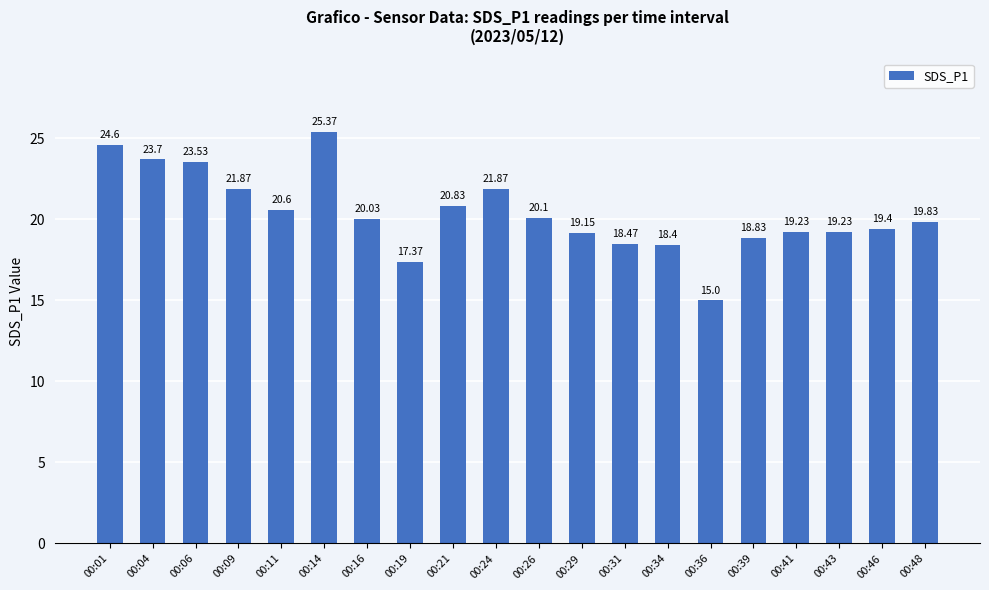

What is the change in value from 00:11 to 00:24?

+1.3